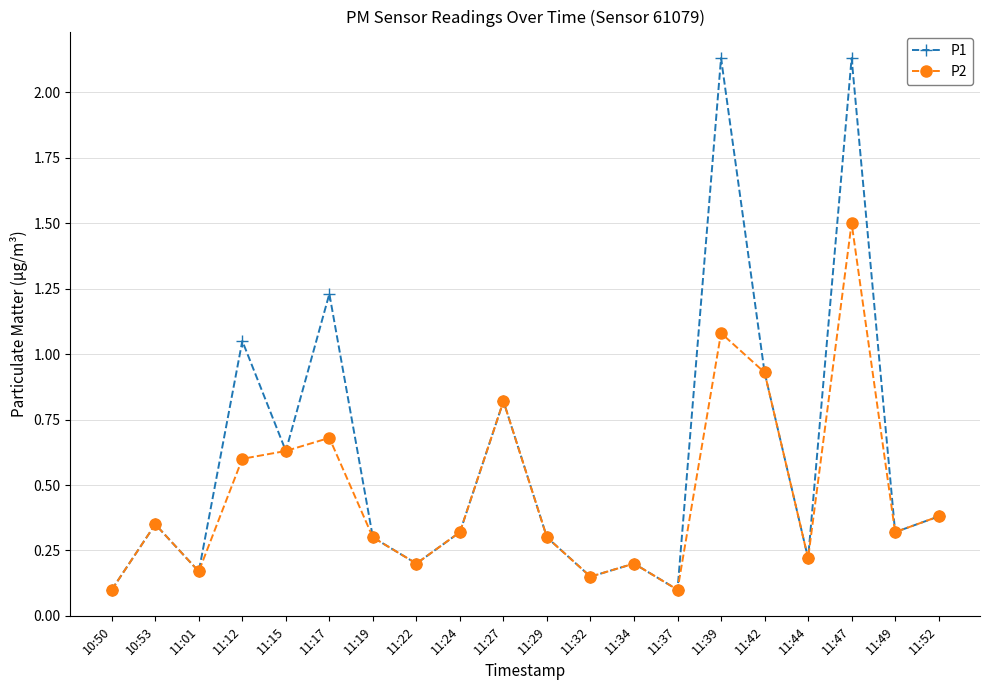

What position from the right is 11:52?

1